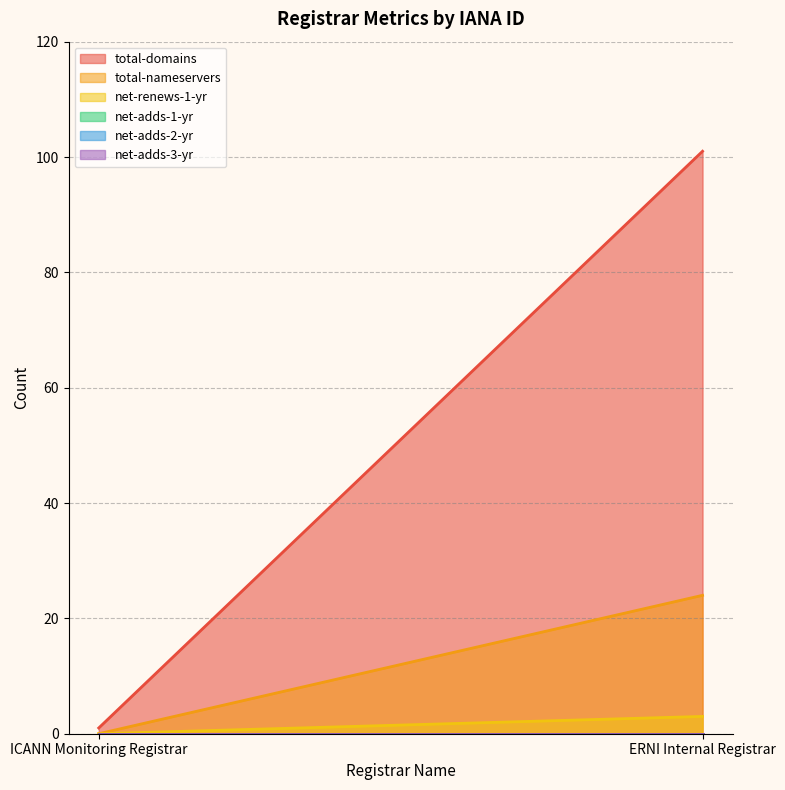

List the labels in order of net-adds-2-yr value, largest first.

ICANN Monitoring Registrar, ERNI Internal Registrar